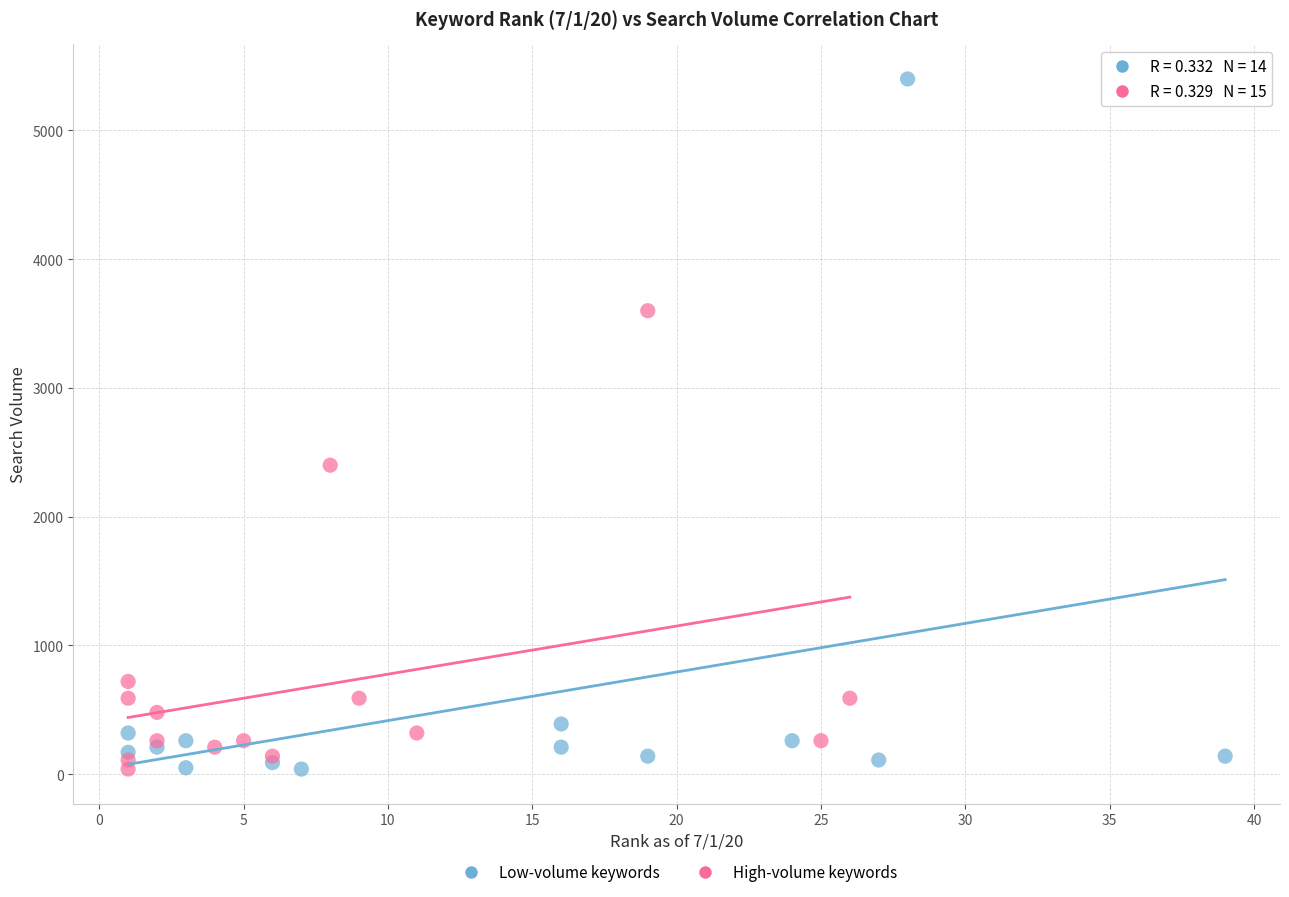

Which series reaches the maximum Y coordinate?

Low-volume keywords